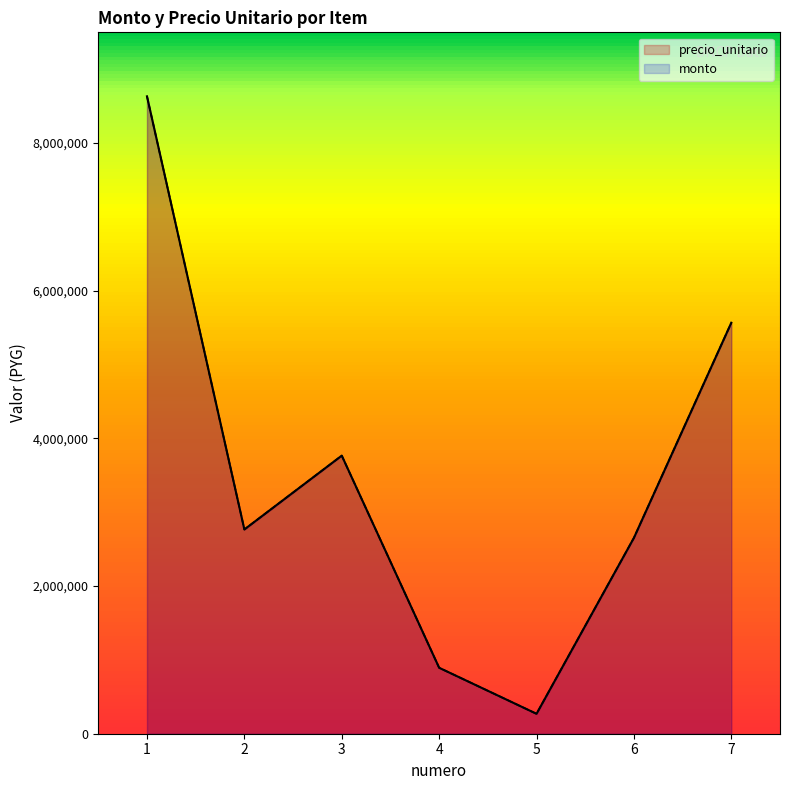

True or false: monto has a value of 8633333 at 1.

True